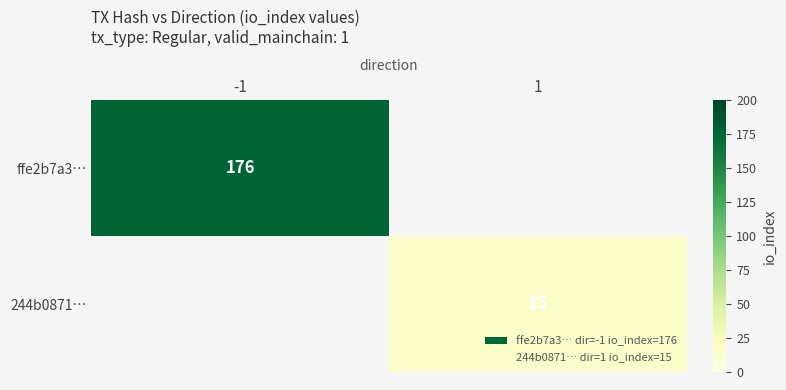

Is the value of ffe2b7a3… at -1 greater than the value of 244b0871… at 1?

Yes